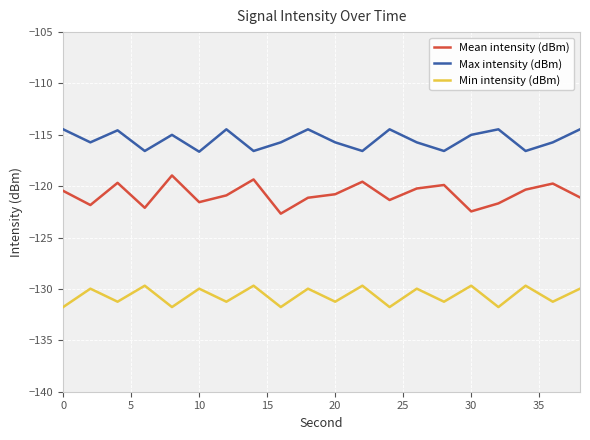

Which series has the widest spread of values?

Mean intensity (dBm)